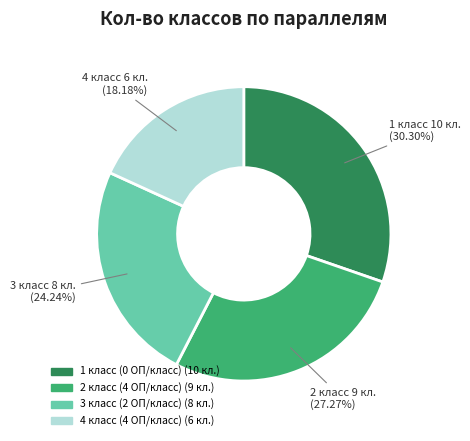

Is there a majority slice in this chart?

No